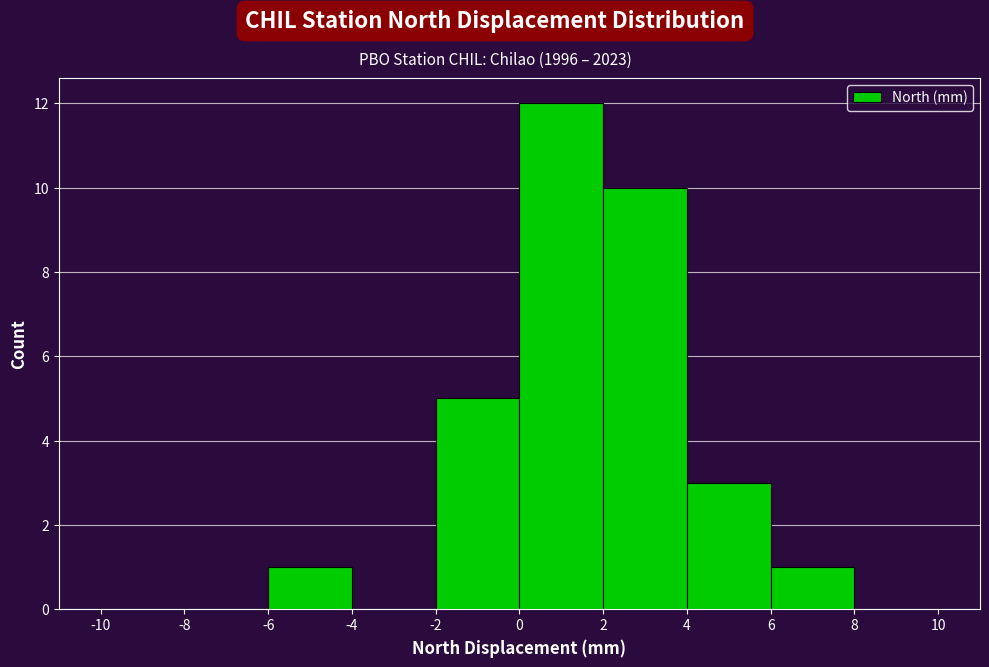

Reading left to right, list every bar in this chart as the range it spans on the x-axis followed by its height. The values are not printed on the chart, so give them approximately, as read against the axis.

-10 to -8: 0
-8 to -6: 0
-6 to -4: 1
-4 to -2: 0
-2 to 0: 5
0 to 2: 12
2 to 4: 10
4 to 6: 3
6 to 8: 1
8 to 10: 0